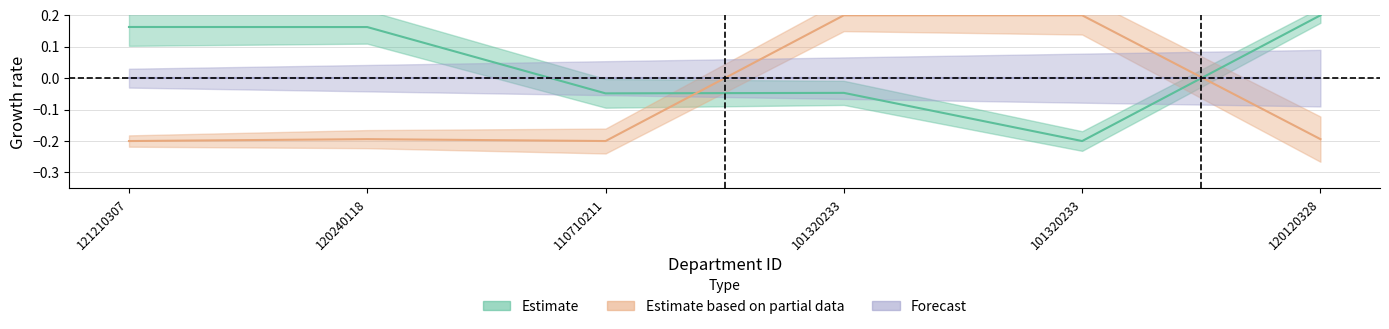

Count the Estimate values in the range 0 to 1.

3